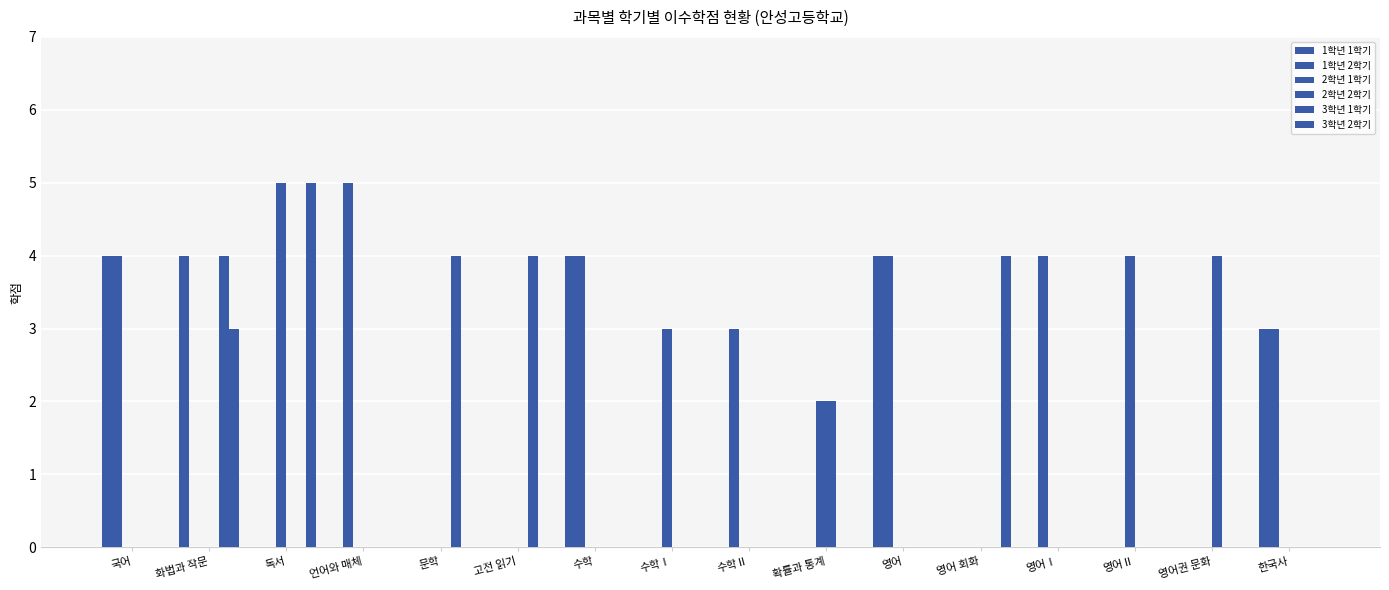

How many series are shown in this chart?

6